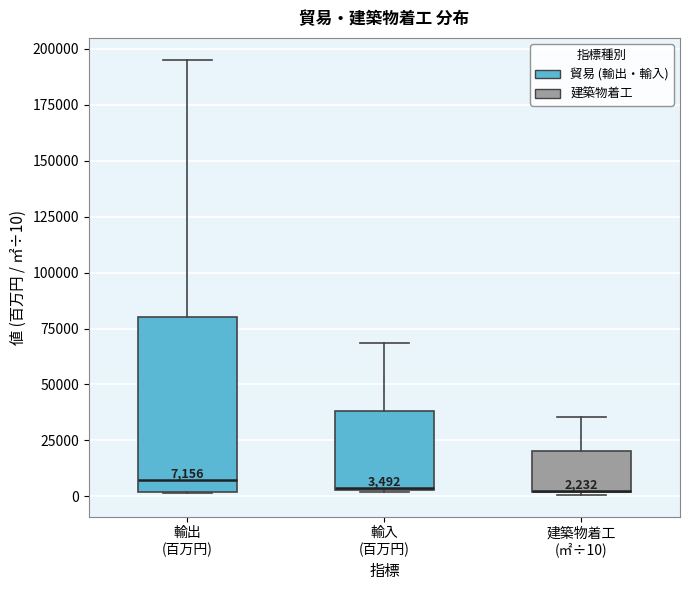

Which box is the tallest, from its lower edge to its upper edge?

輸出 (百万円)